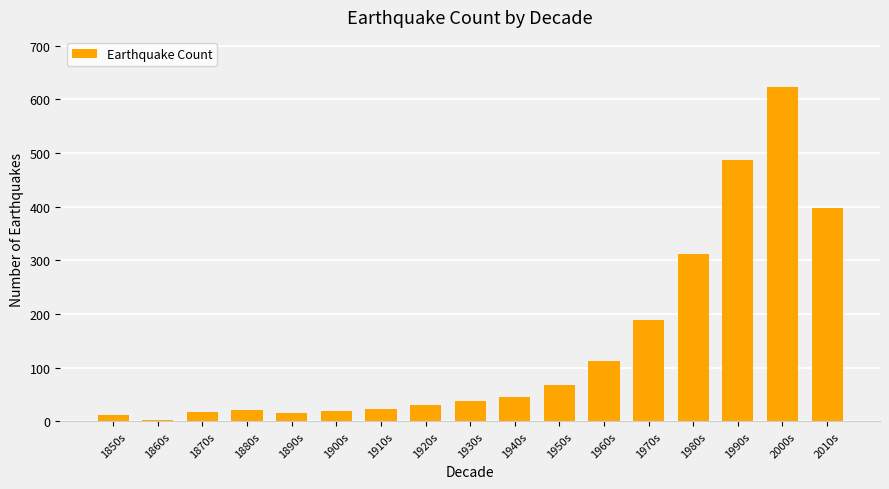

What is the sum of the values at 1860s and 1960s?

115